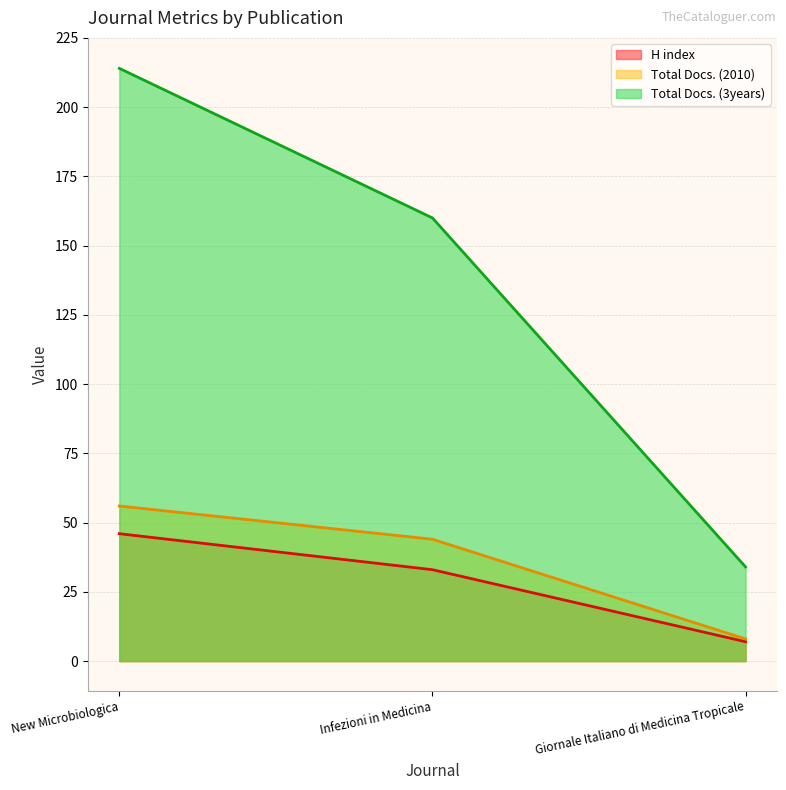

True or false: Total Docs. (2010) has a value of 23 at Infezioni in Medicina.

False